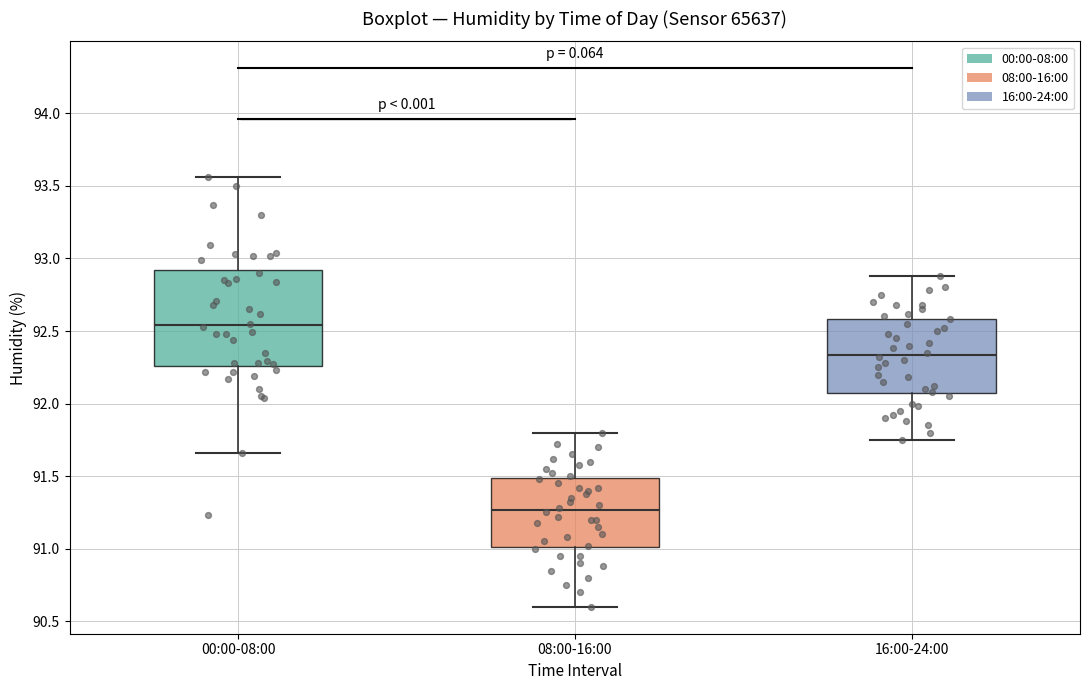

Which box is the tallest, from its lower edge to its upper edge?

00:00-08:00